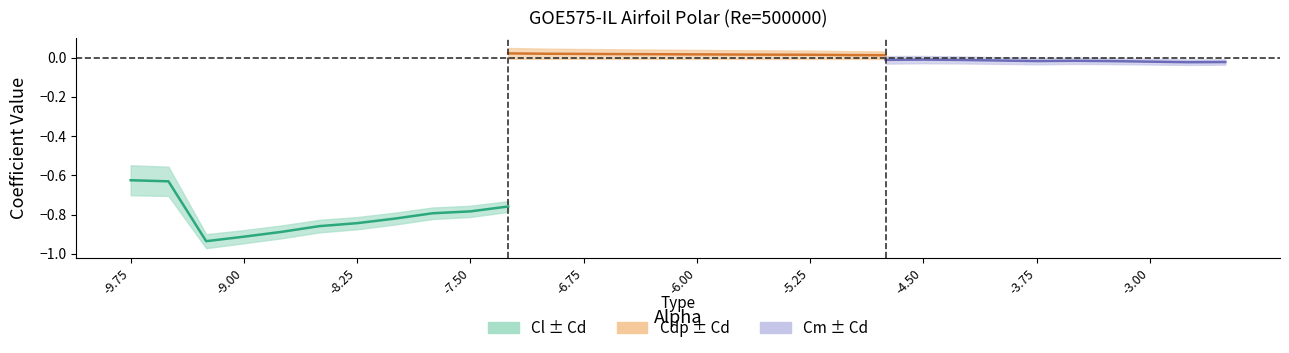

What position from the left is -5.0?

20